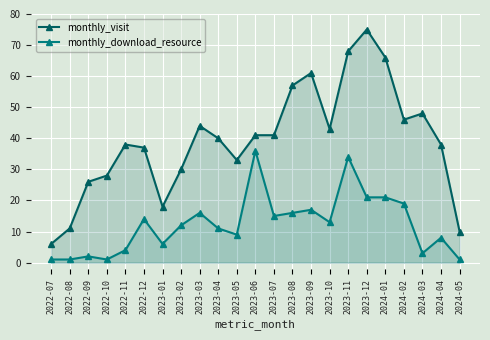

What is the total value across all series at 2023-03?

60